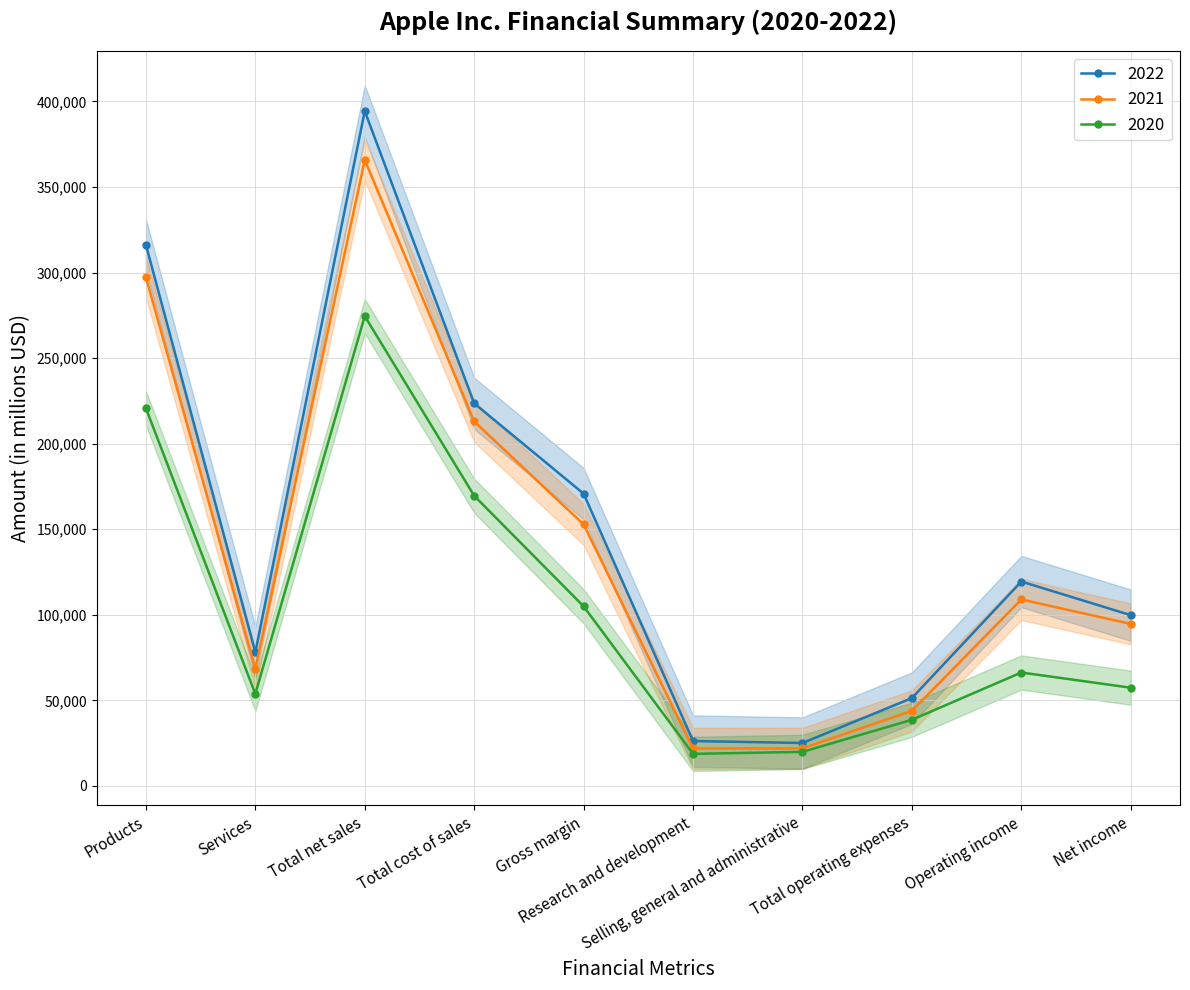

Is the value of 2020 at Selling, general and administrative greater than the value of 2022 at Selling, general and administrative?

No